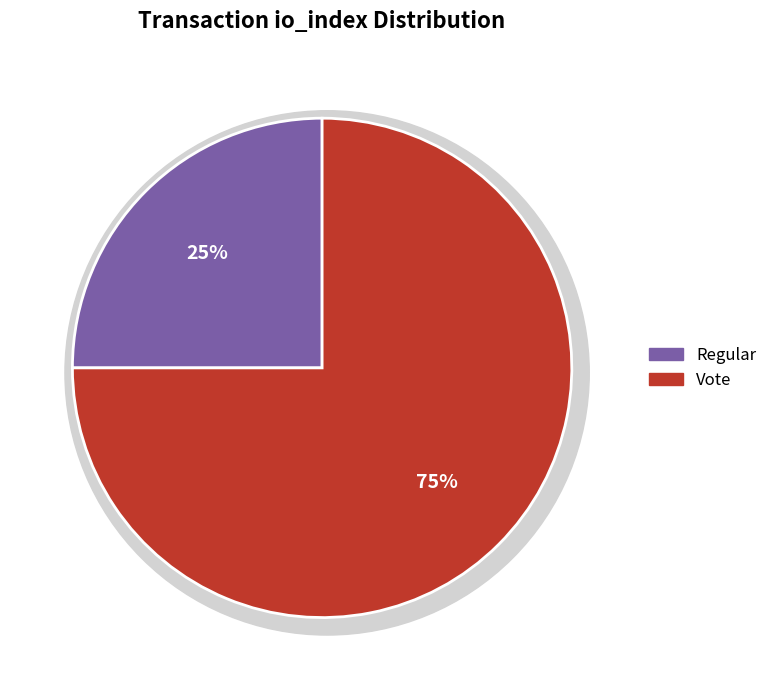

To the nearest percent, what portion does Vote represent?

75%